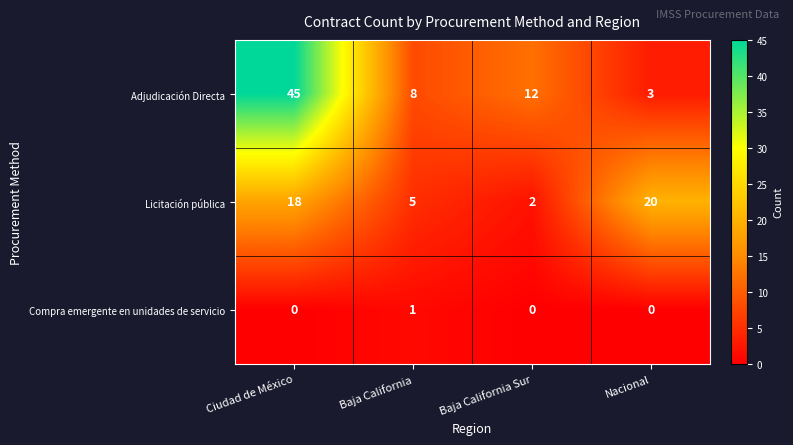

At which category is the sum across all series the highest?

Ciudad de México